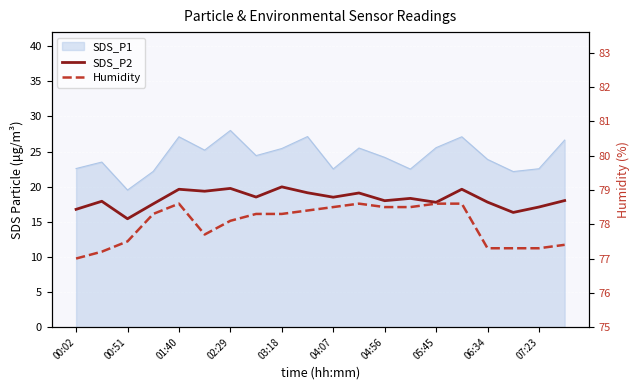

What is the difference between the maximum and minimum values in the Humidity series?

1.6